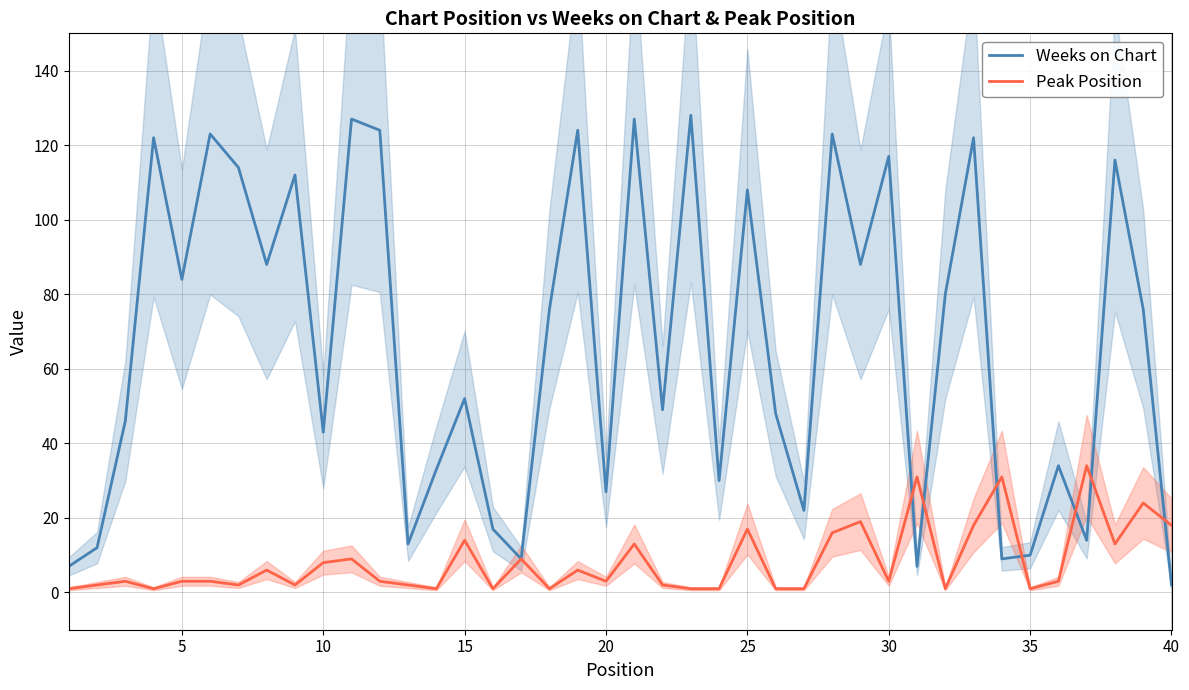

In Peak Position, how many points are higher than both neighbors (excluding endpoints)?

13